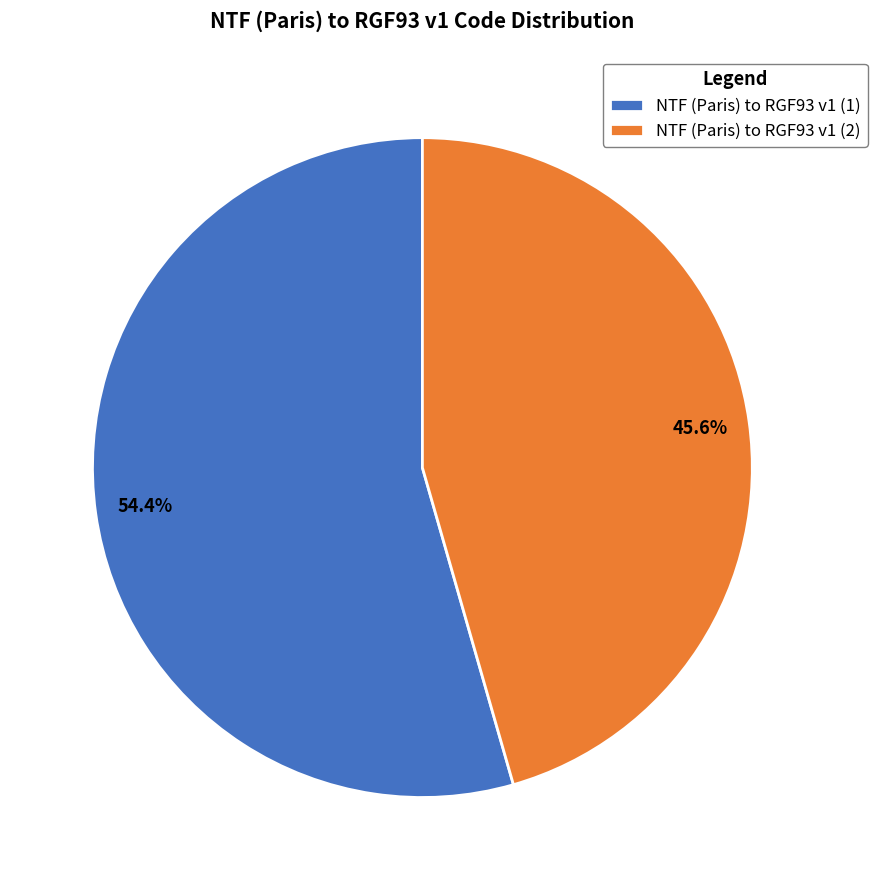

To the nearest percent, what percentage of the pie is NTF (Paris) to RGF93 v1 (1)?

54%